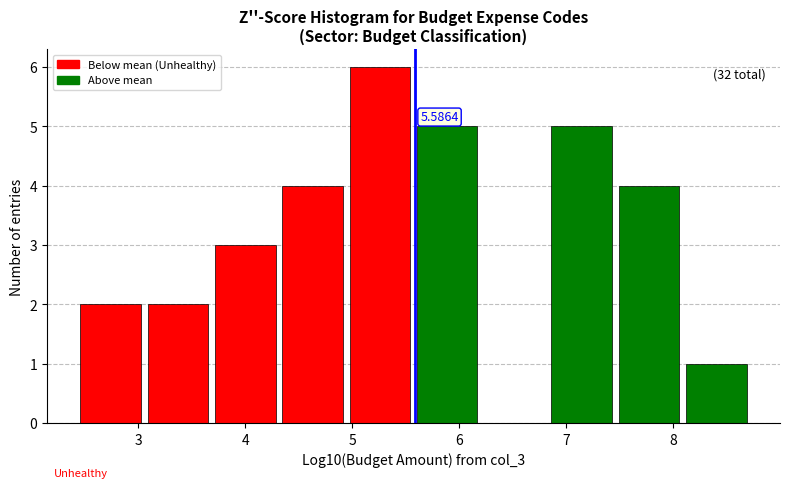

Which range on the x-axis has the tallest bar?

5.0 to 5.6